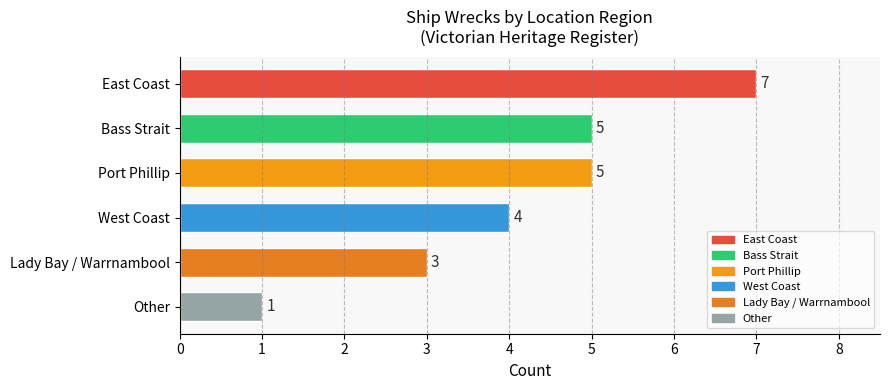

How many data points are less than 5?

3